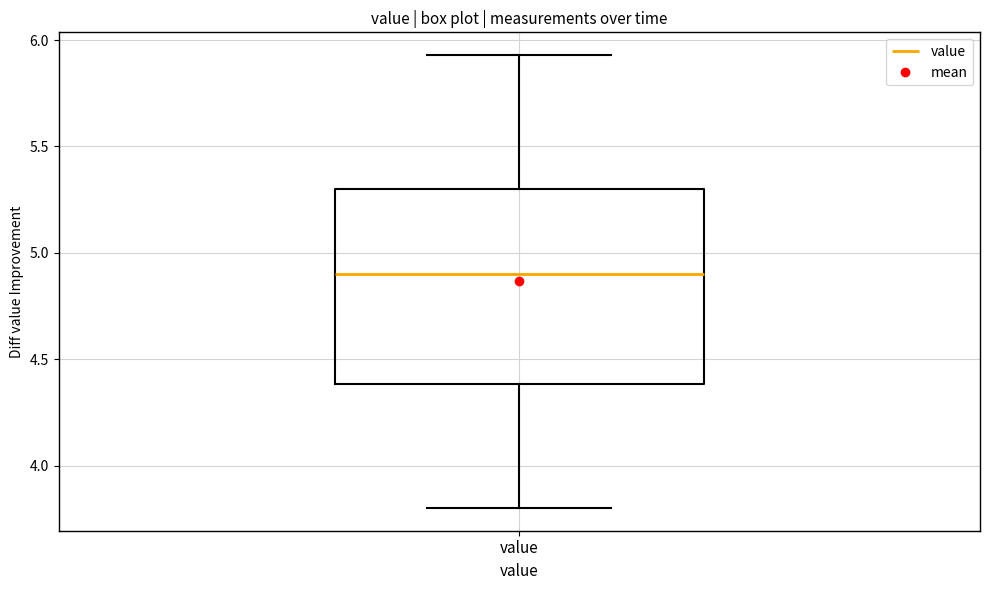

Where does the upper whisker of the box for value end on the y-axis? The values are not printed on the chart, so give them approximately, as read against the axis.

5.95